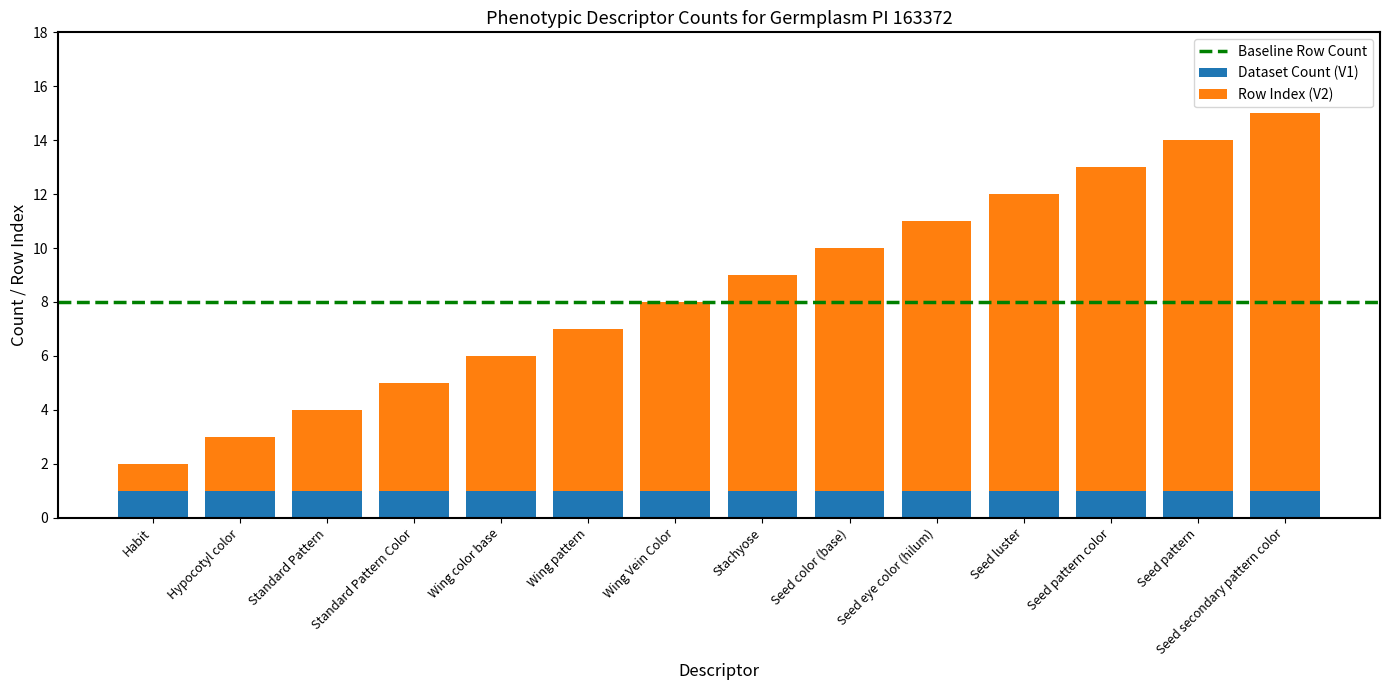

How many categories are shown in the chart?

14